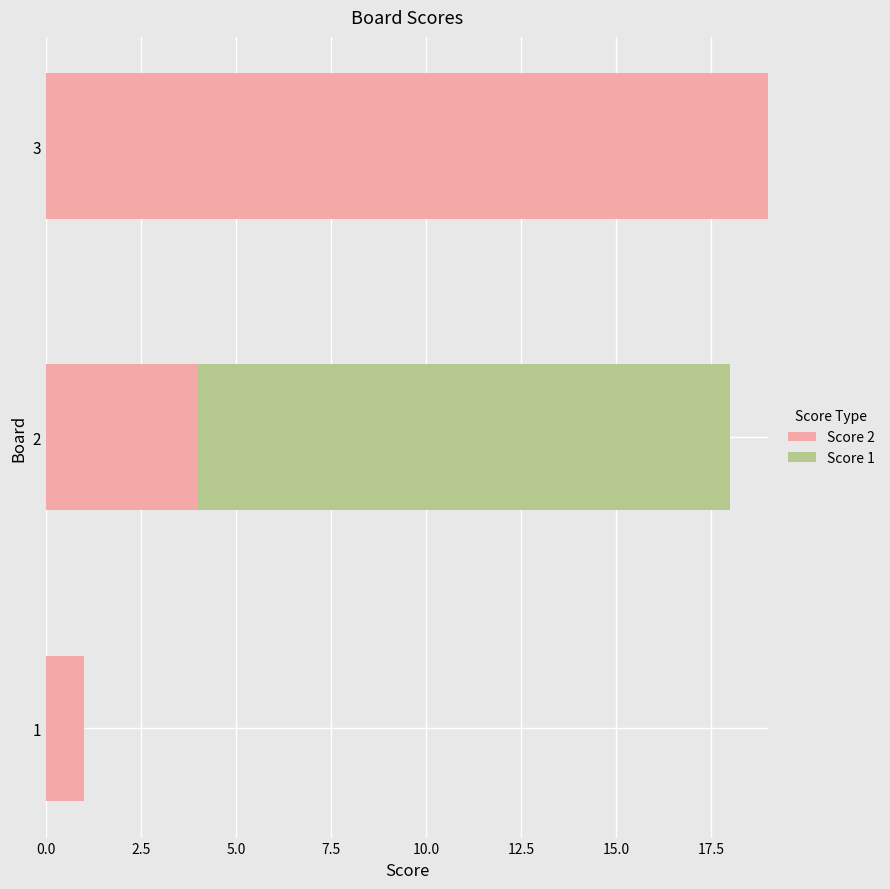

At which category is the sum across all series the highest?

3